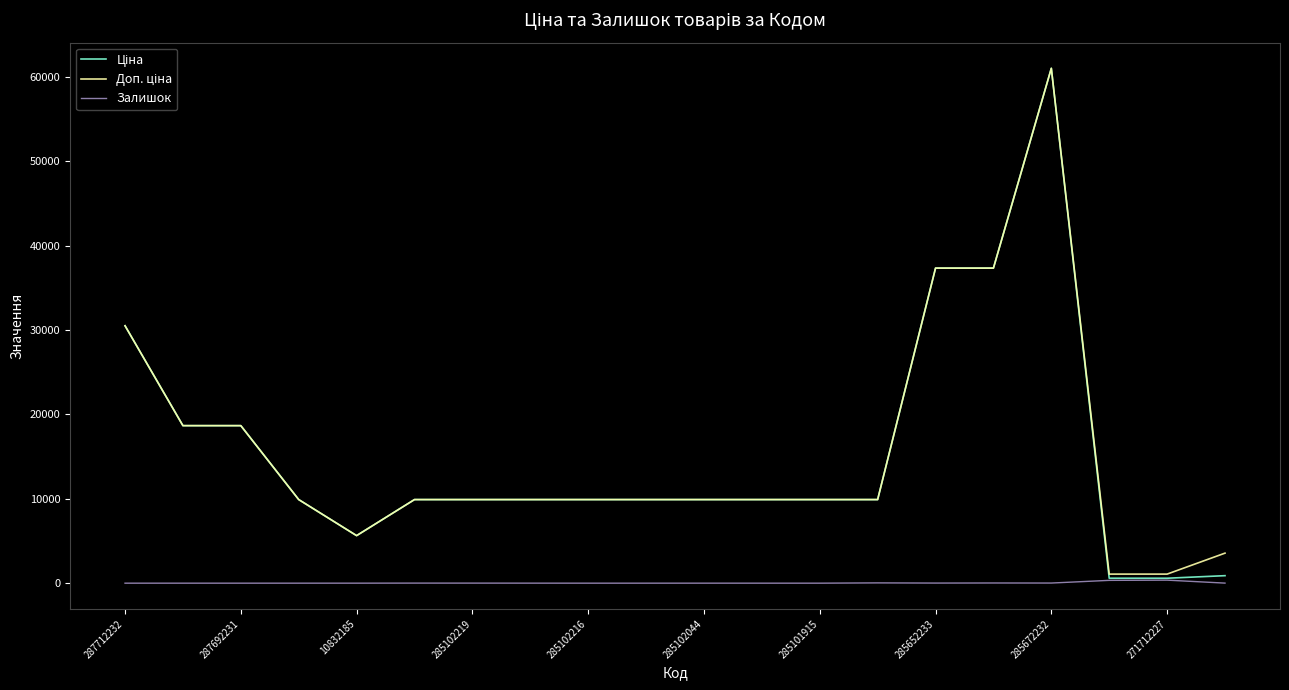

What is the maximum value shown in the chart?

61024.7